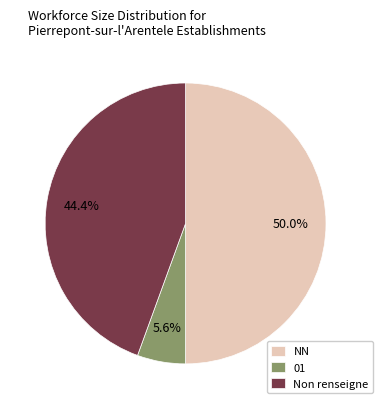

How many segments does this pie chart have?

3